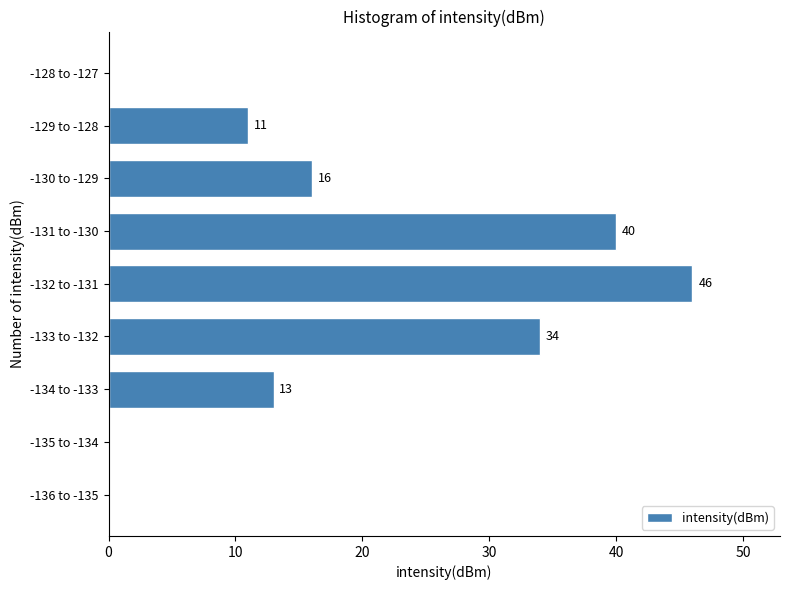

Reading bottom to top, transcribe all the data shown in this chart.

-136 to -135=0	-135 to -134=0	-134 to -133=13	-133 to -132=34	-132 to -131=46	-131 to -130=40	-130 to -129=16	-129 to -128=11	-128 to -127=0